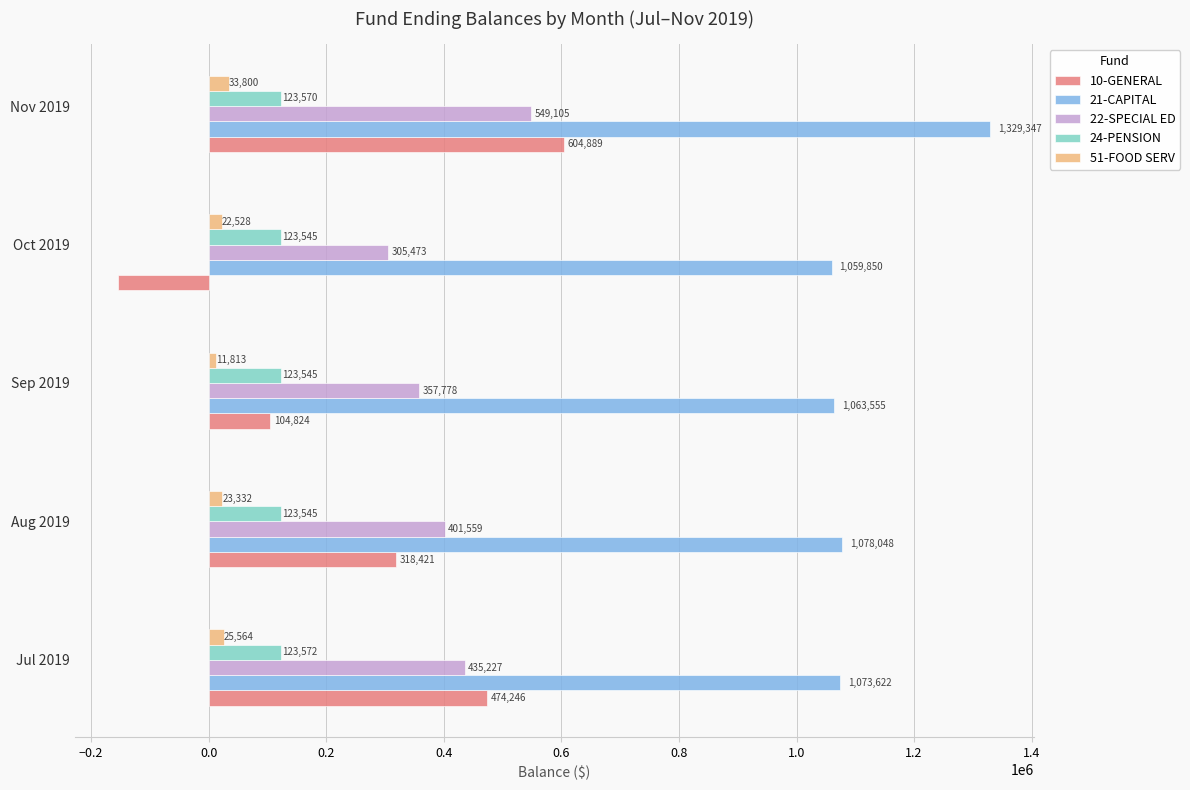

The value of 10-GENERAL at Jul 2019 is 657108.0. True or false?

False